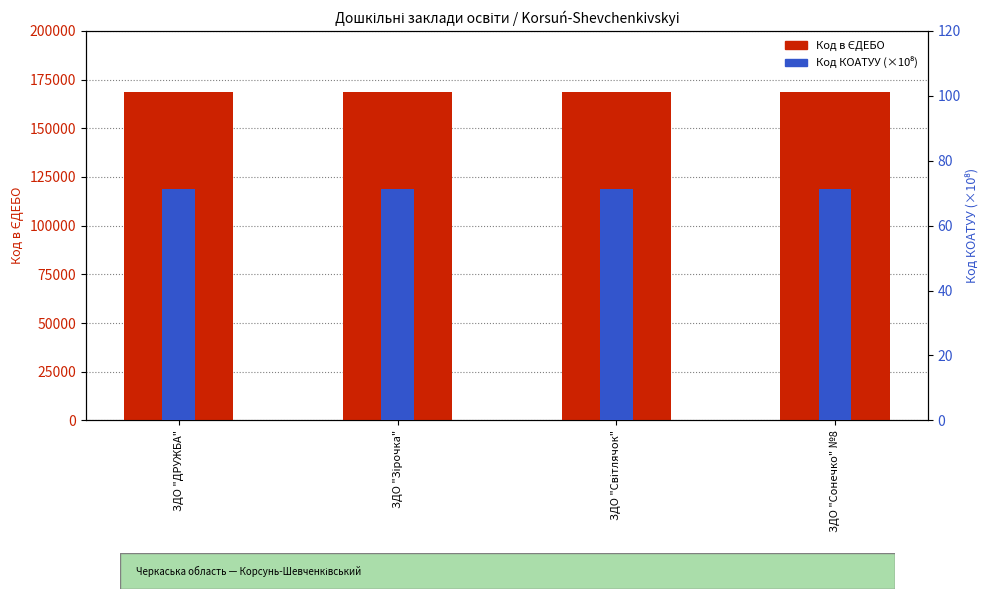

What is the difference between the maximum and minimum values in the Код в ЄДЕБО series?

3.0